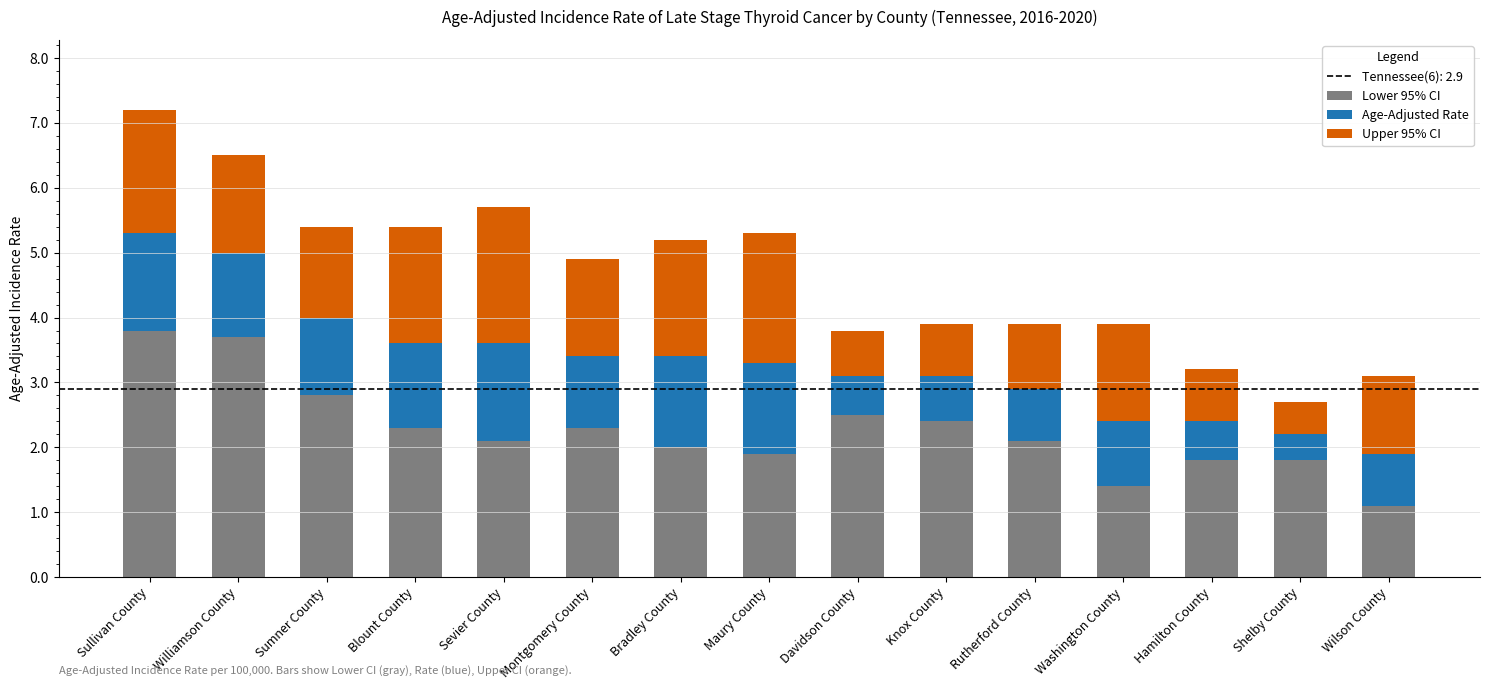

What is the highest value of the Lower 95% CI series?

3.8